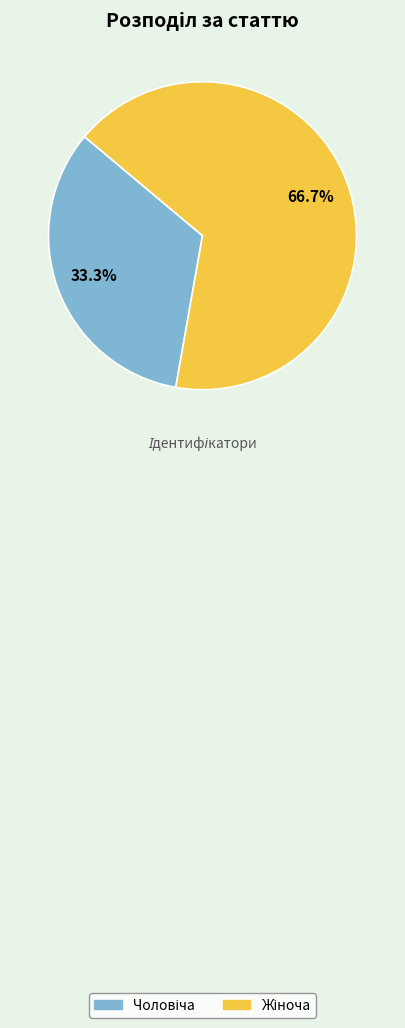

Does any single category account for the majority?

Yes